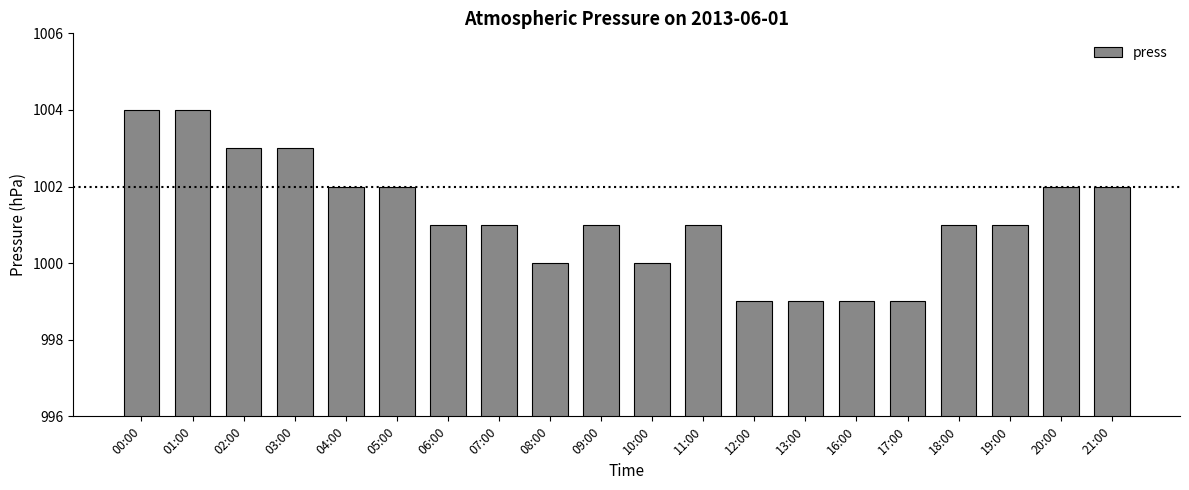

What is the difference between the second highest and minimum values?

5